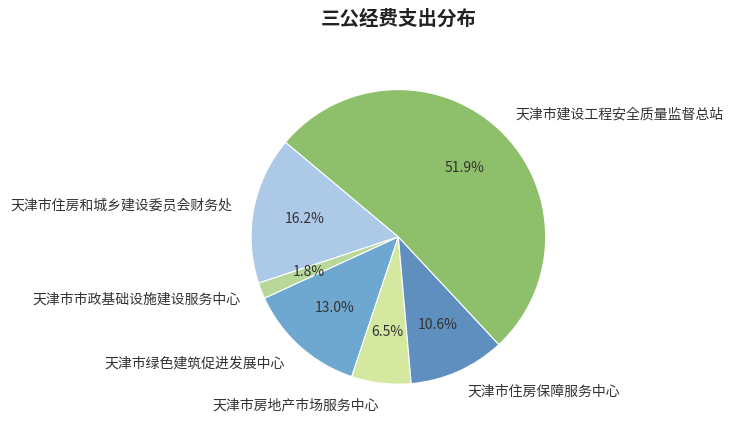

Does 天津市绿色建筑促进发展中心 represent more than half of the total?

No